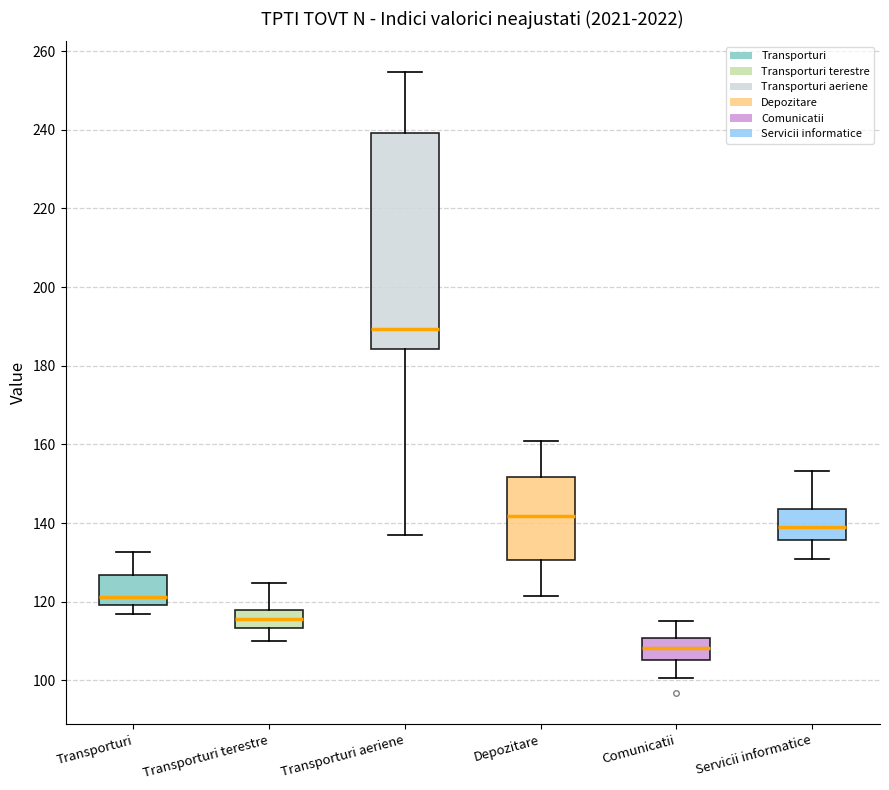

Which box has the highest median line?

Transporturi aeriene